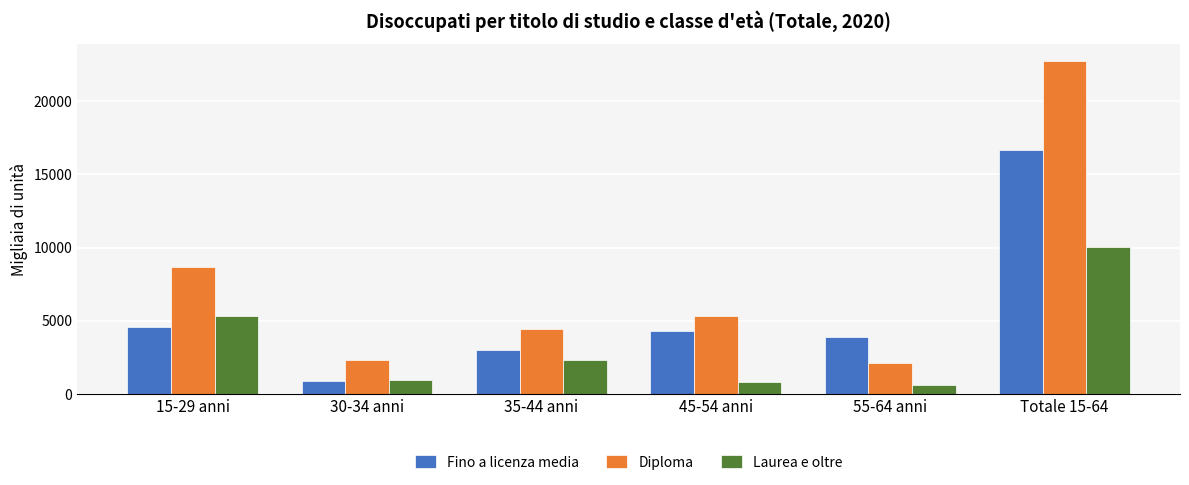

At which label is Laurea e oltre closest to 5334?

15-29 anni